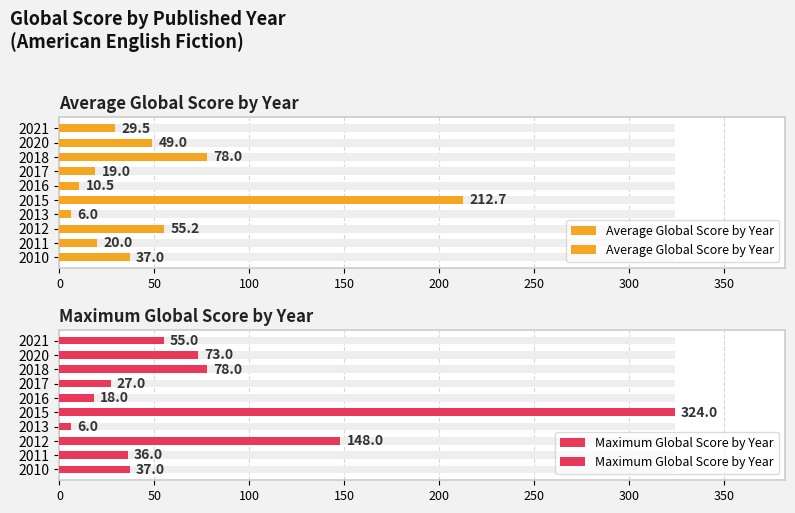

What is the average value of the Average Global Score by Year series?

51.7